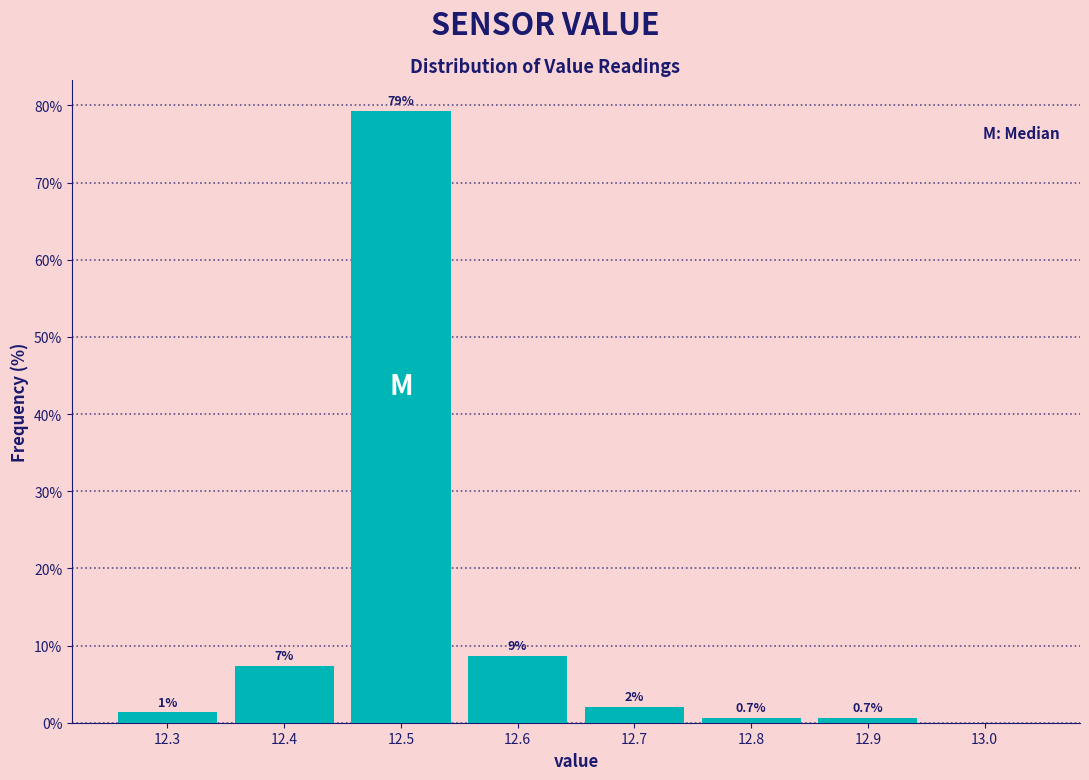

Over which range of the x-axis is the bar tallest?

12.45 to 12.55